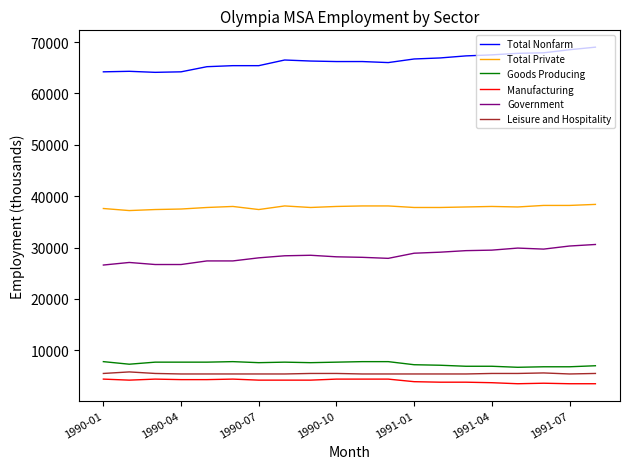

What is the smallest value displayed?

3500